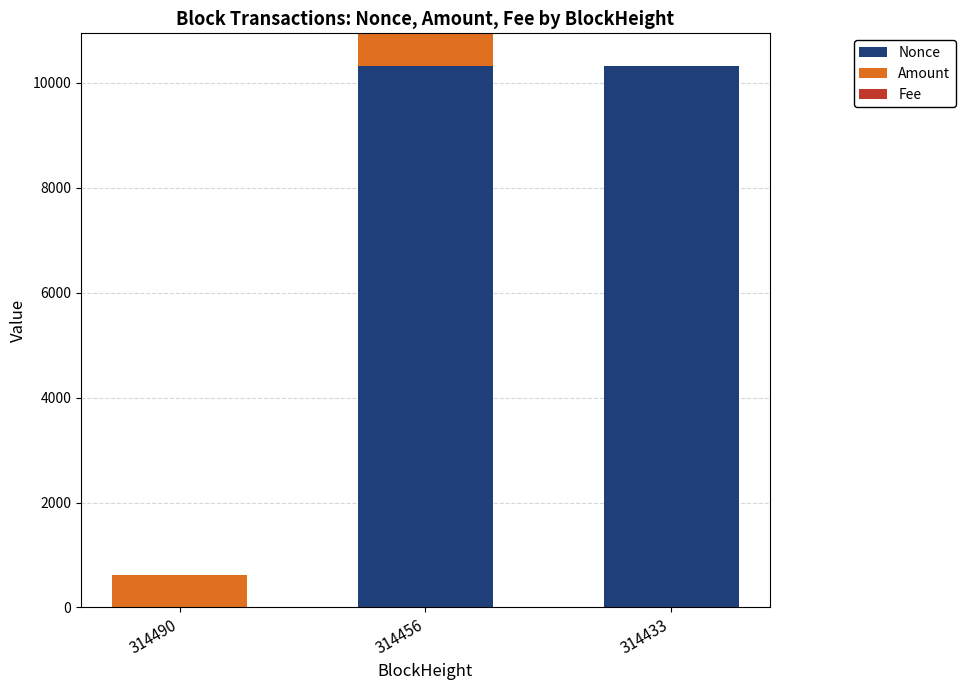

The Nonce series shows 3296.0 at 314433. True or false?

False